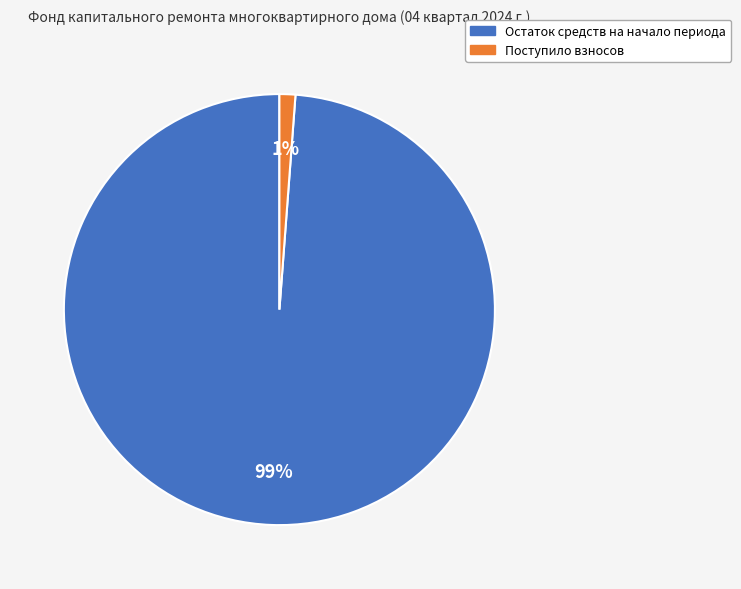

Is there a majority slice in this chart?

Yes